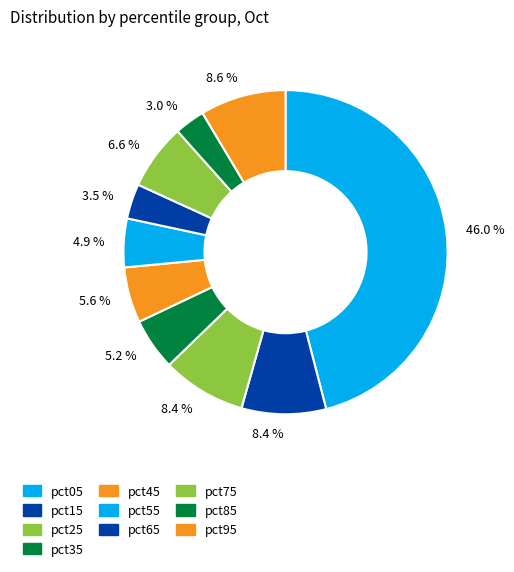

Do pct75 and pct15 together represent more than half of the pie?

No